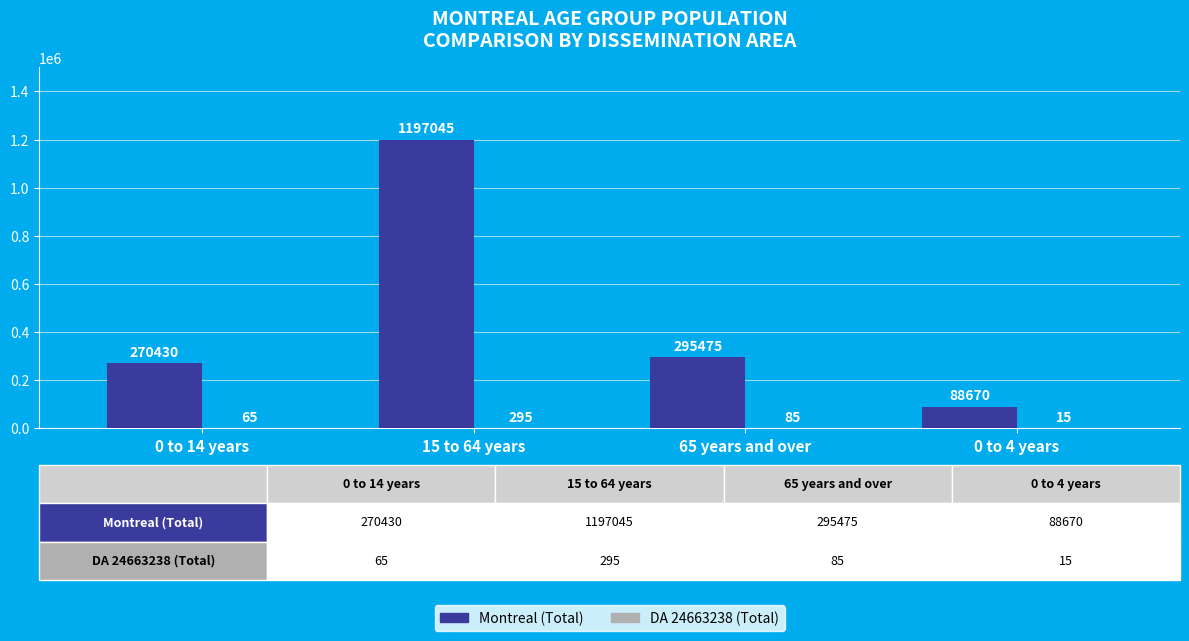

True or false: Montreal (Total) has a value of 88670 at 0 to 4 years.

True